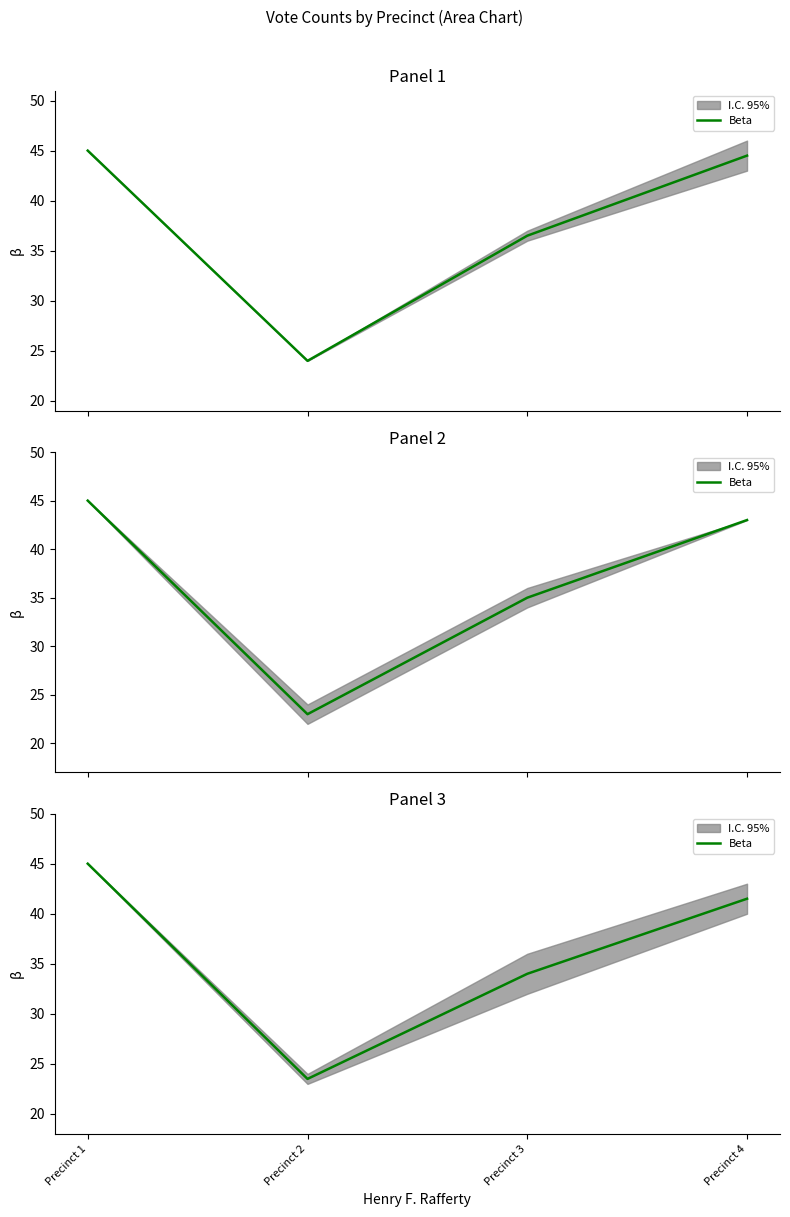

Reading left to right, extract all data points from this chart.

Precinct 1=45.0	Precinct 2=23.5	Precinct 3=34.0	Precinct 4=41.5